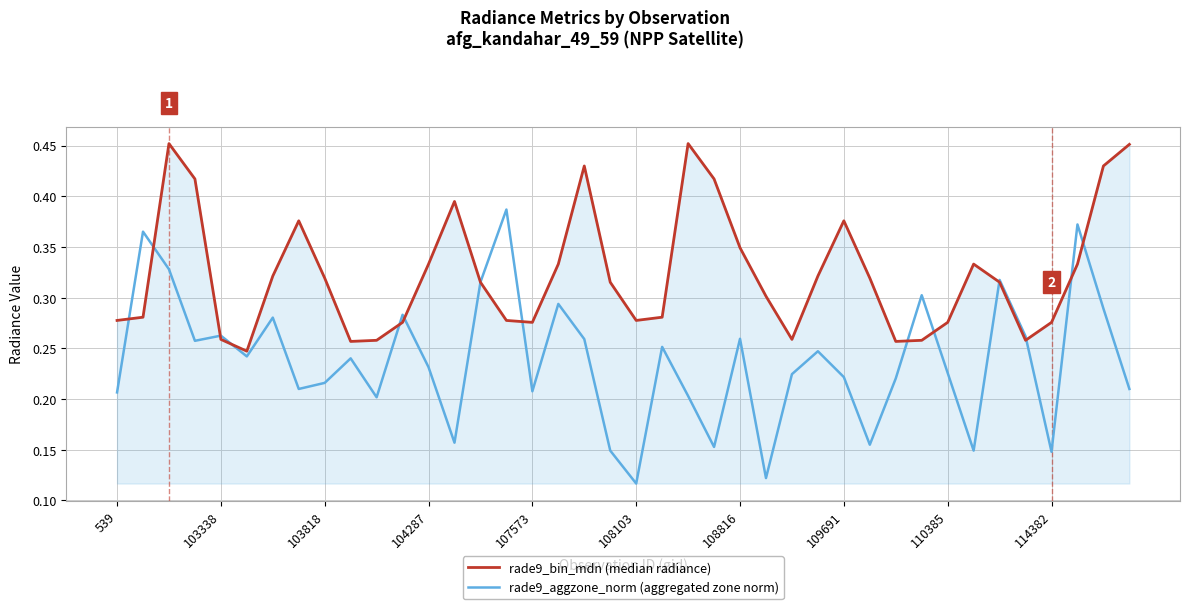

How many lines are shown in the chart?

2